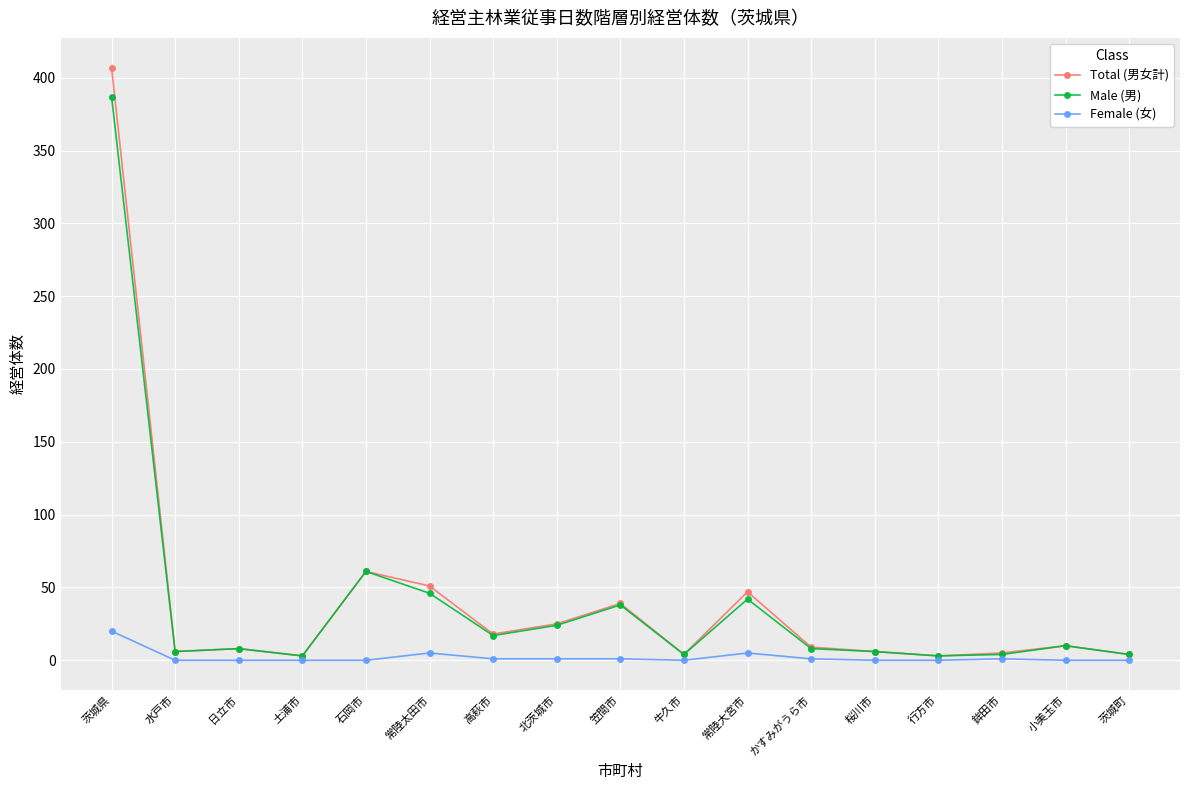

True or false: Male (男) has more than 0 points higher than both neighbors.

True